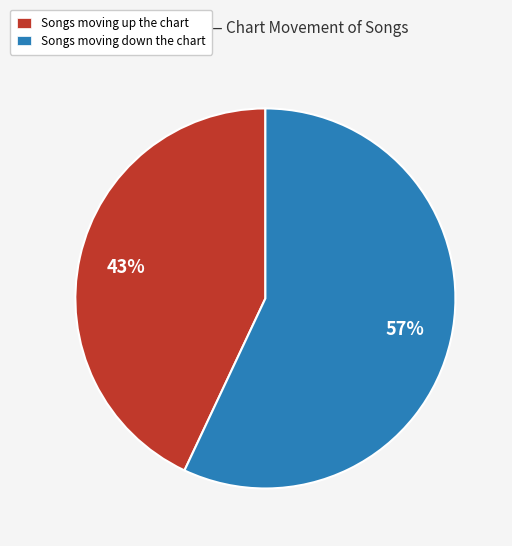

Between Songs moving up the chart and Songs moving down the chart, which is larger?

Songs moving down the chart